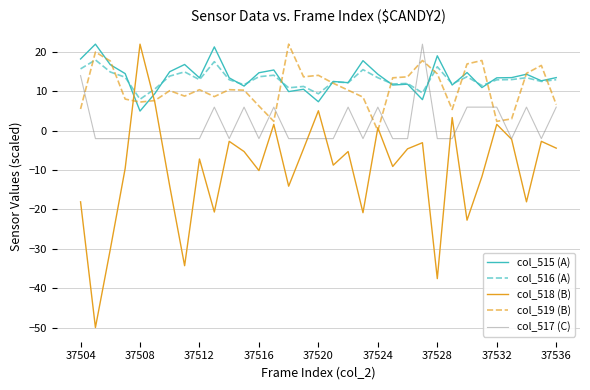

What is the smallest value displayed?

-50.0